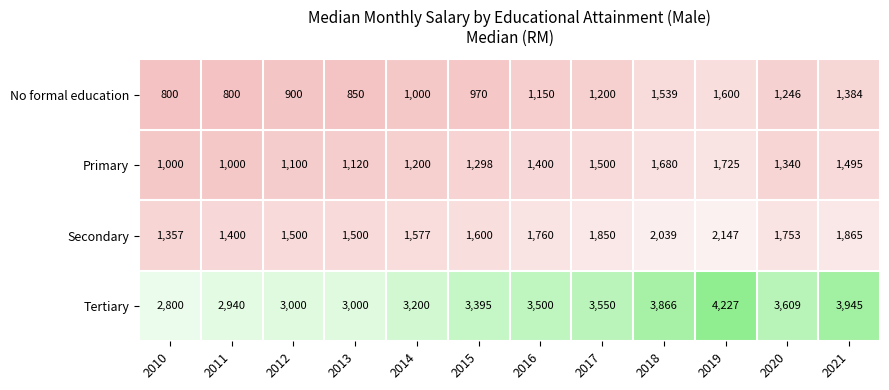

True or false: No formal education has a value of 545 at 2018.

False